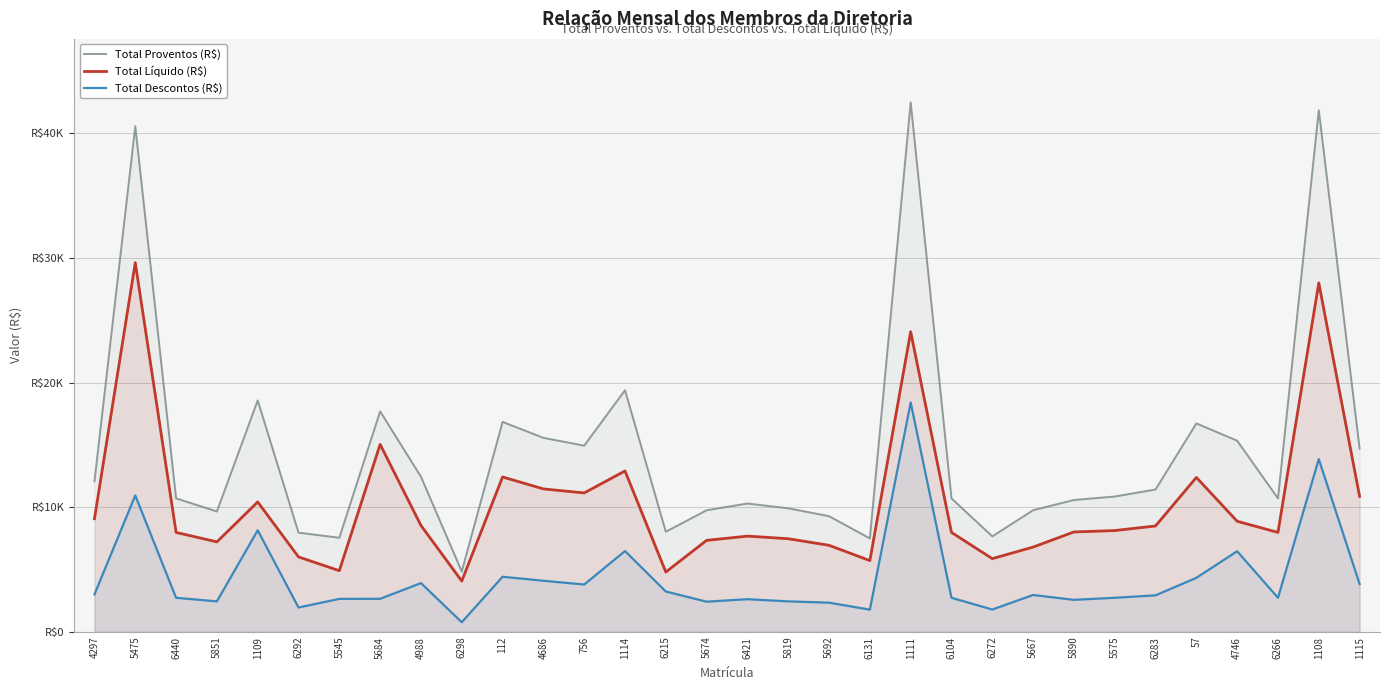

What is the total value across all series at 1115?

29398.0